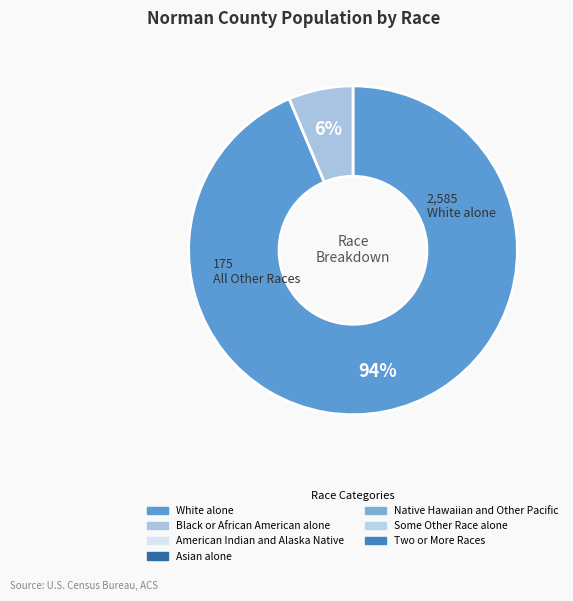

To the nearest percent, what is the average slice percentage?

50%